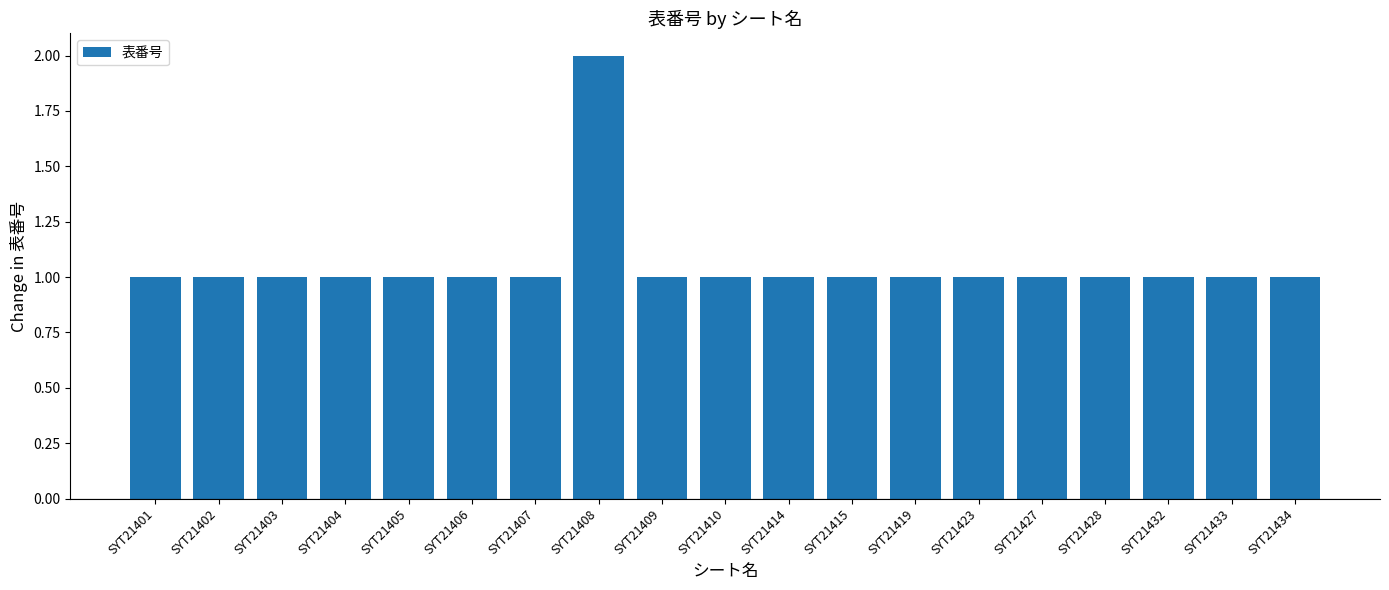

What is the ratio of the value at SYT21410 to the value at SYT21434?

1.0